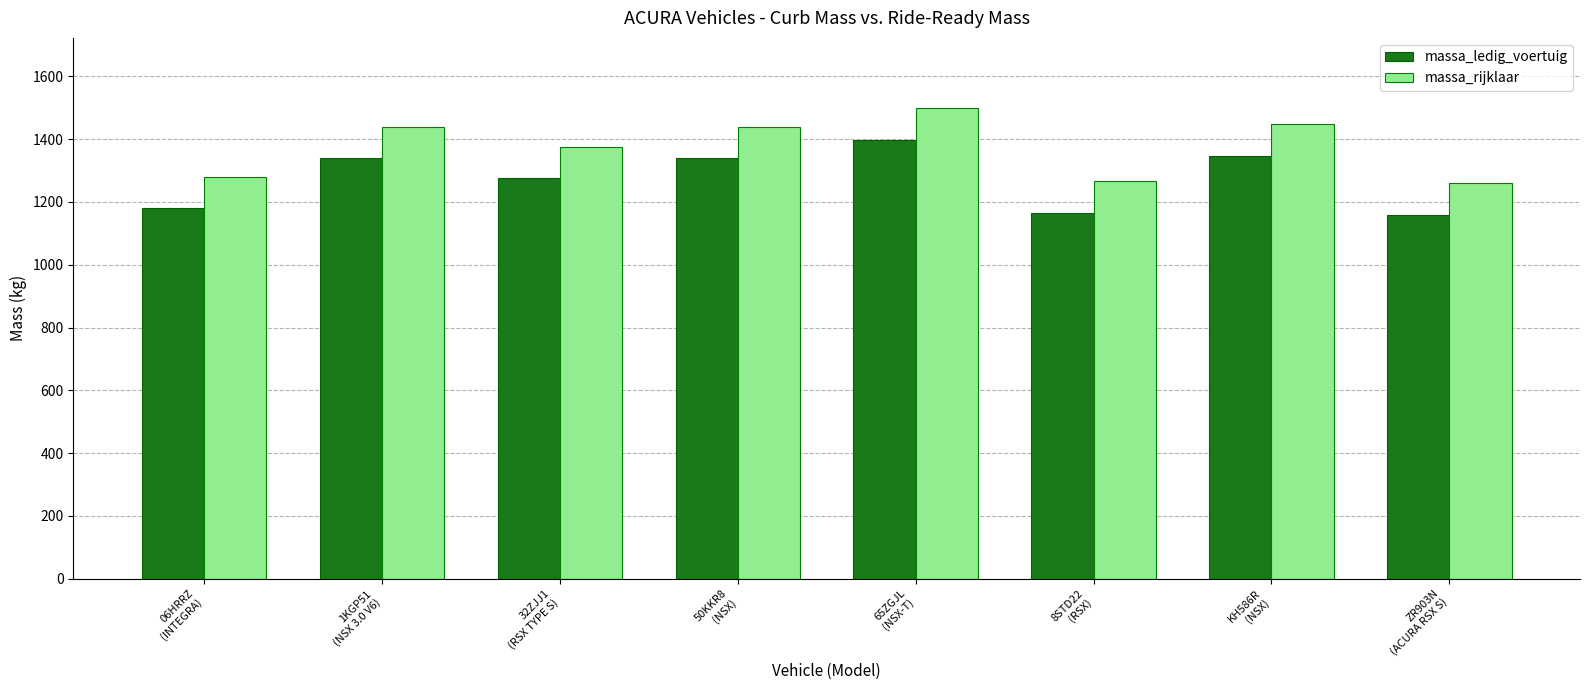

True or false: massa_ledig_voertuig has a value of 1812 at 1KGP51
(NSX 3.0 V6).

False